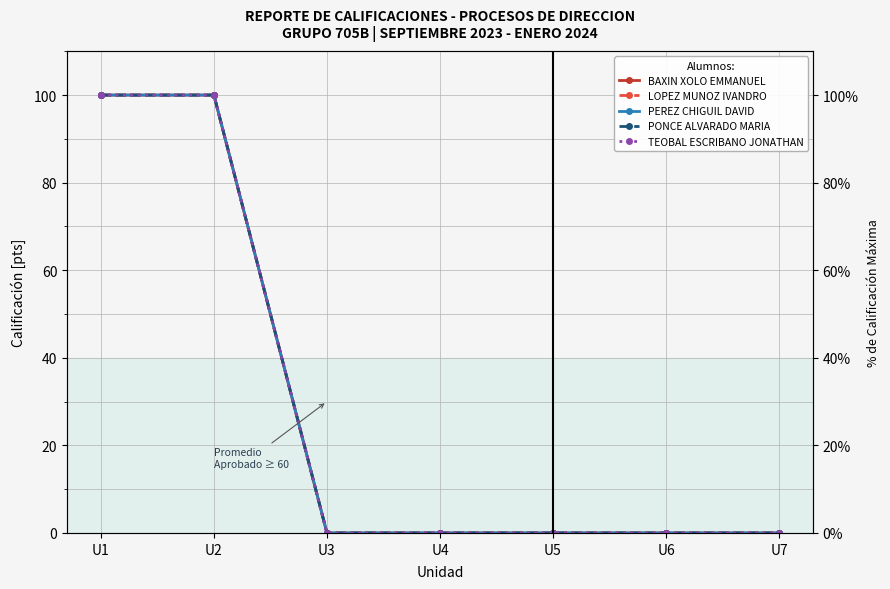

What is the sum of all TEOBAL ESCRIBANO JONATHAN values?

200